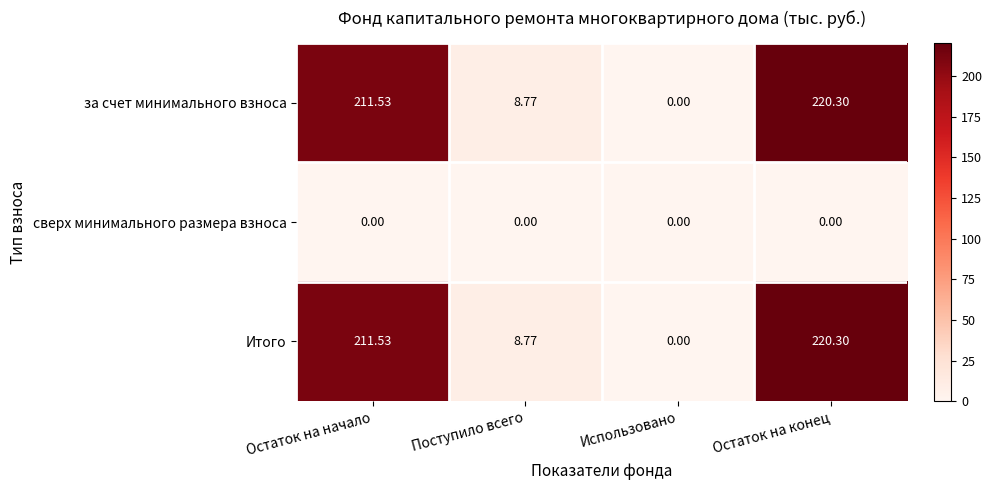

Is the value of за счет минимального взноса at Остаток на начало greater than the value of Итого at Поступило всего?

Yes